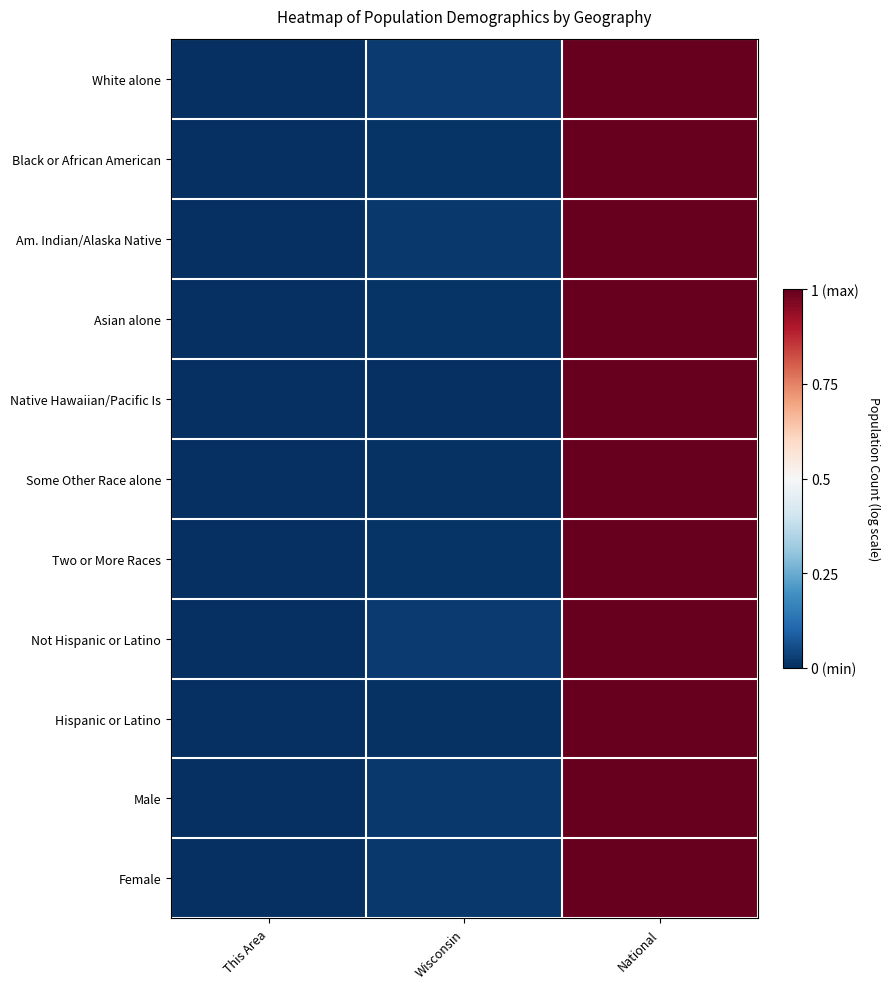

Reading left to right, extract all data points from this chart.

White alone: This Area=0.0	Wisconsin=0.0	National=1.0
Black or African American: This Area=0.0	Wisconsin=0.0	National=1.0
Am. Indian/Alaska Native: This Area=0.0	Wisconsin=0.0	National=1.0
Asian alone: This Area=0.0	Wisconsin=0.0	National=1.0
Native Hawaiian/Pacific Is: This Area=0.0	Wisconsin=0.0	National=1.0
Some Other Race alone: This Area=0.0	Wisconsin=0.0	National=1.0
Two or More Races: This Area=0.0	Wisconsin=0.0	National=1.0
Not Hispanic or Latino: This Area=0.0	Wisconsin=0.0	National=1.0
Hispanic or Latino: This Area=0.0	Wisconsin=0.0	National=1.0
Male: This Area=0.0	Wisconsin=0.0	National=1.0
Female: This Area=0.0	Wisconsin=0.0	National=1.0